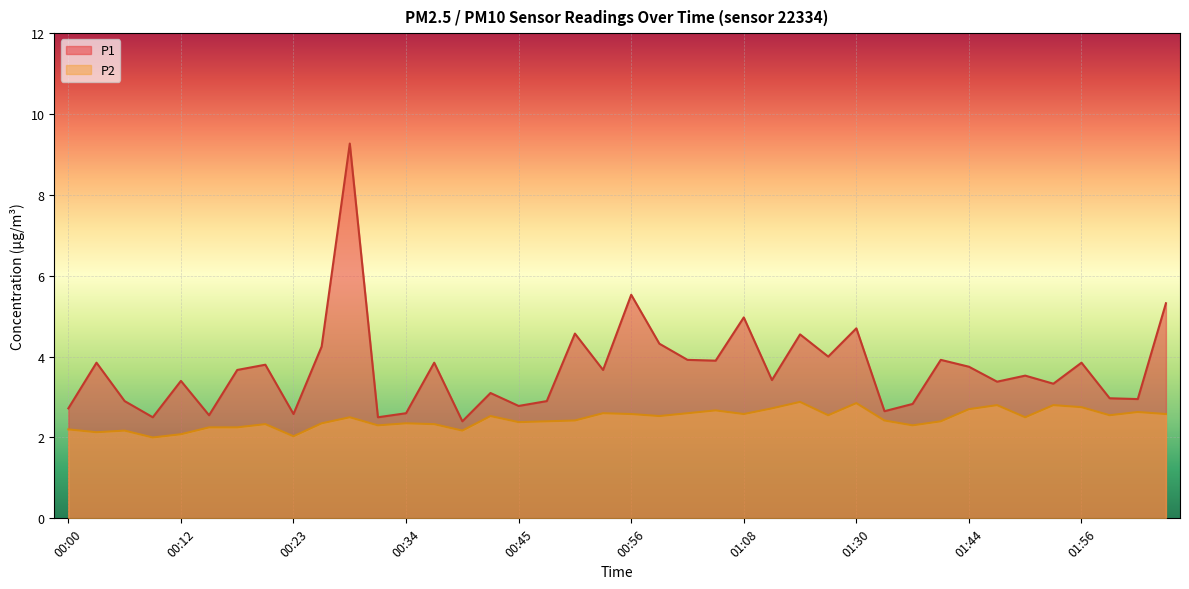

At which label does P1 first exceed 3?

00:03